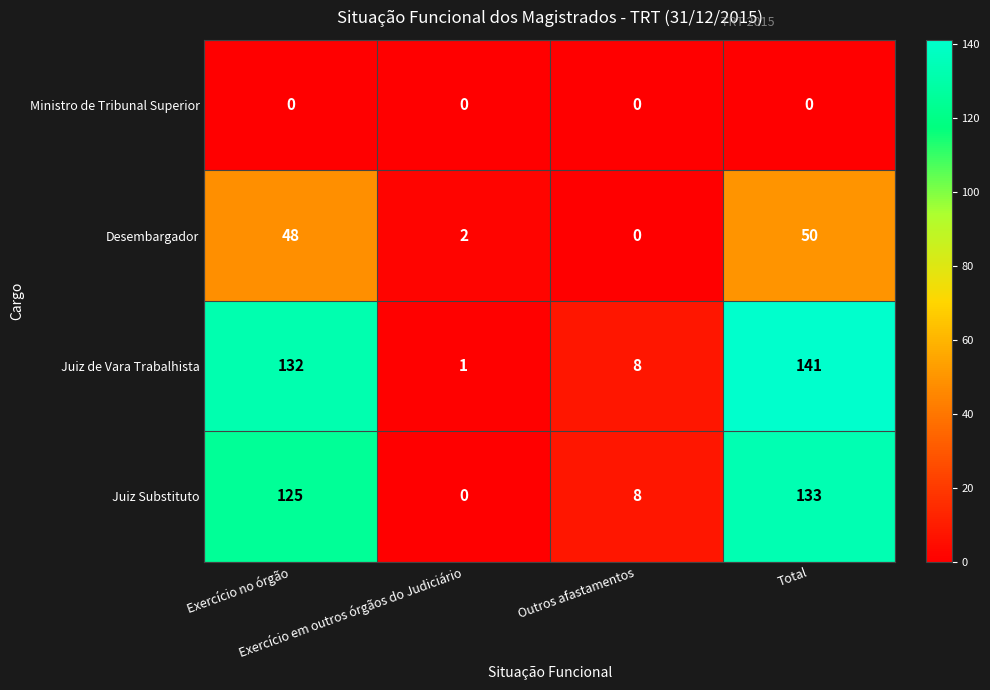

List the series in order of their peak value, highest first.

Juiz de Vara Trabalhista, Juiz Substituto, Desembargador, Ministro de Tribunal Superior